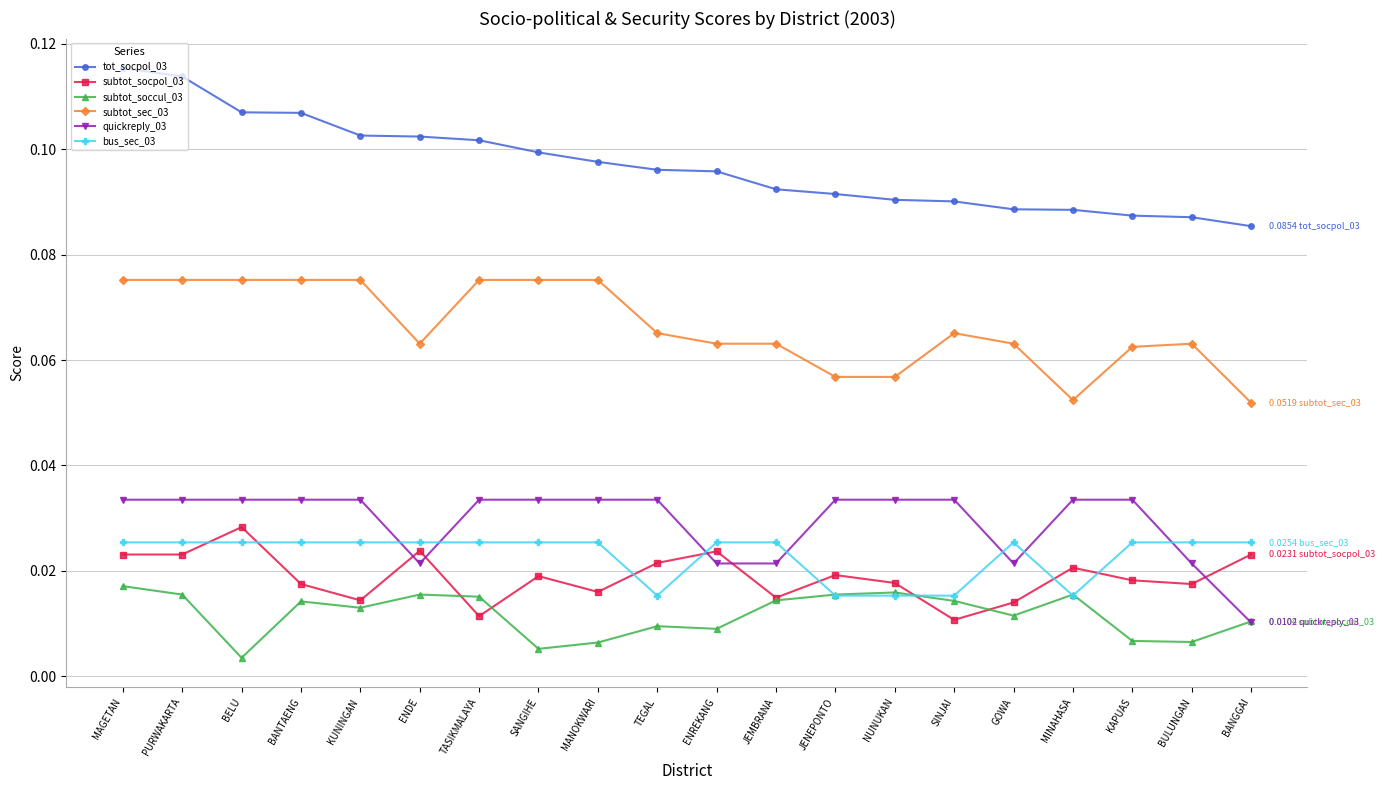

Between SANGIHE and MINAHASA, which series saw the biggest shift?

subtot_sec_03